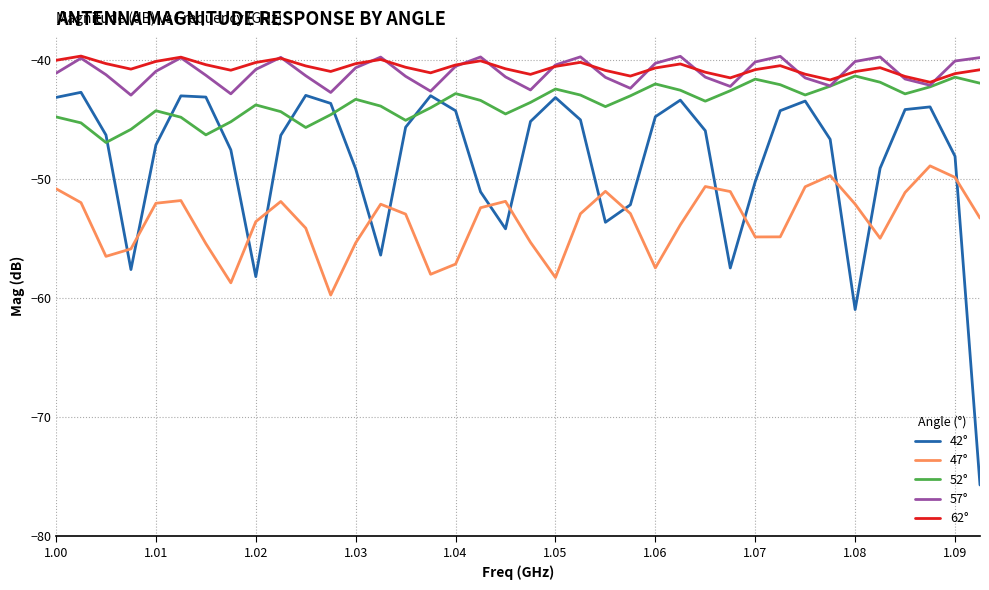

What is the greatest value displayed?

-39.7